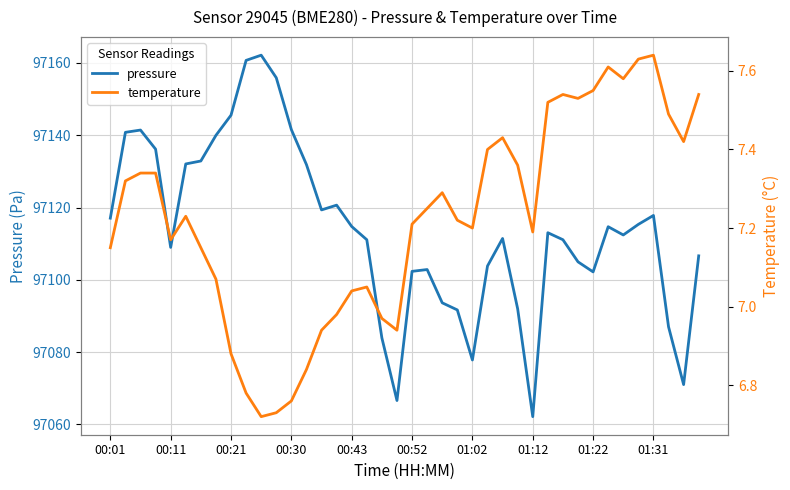

What is the lowest value of the pressure series?

97062.1